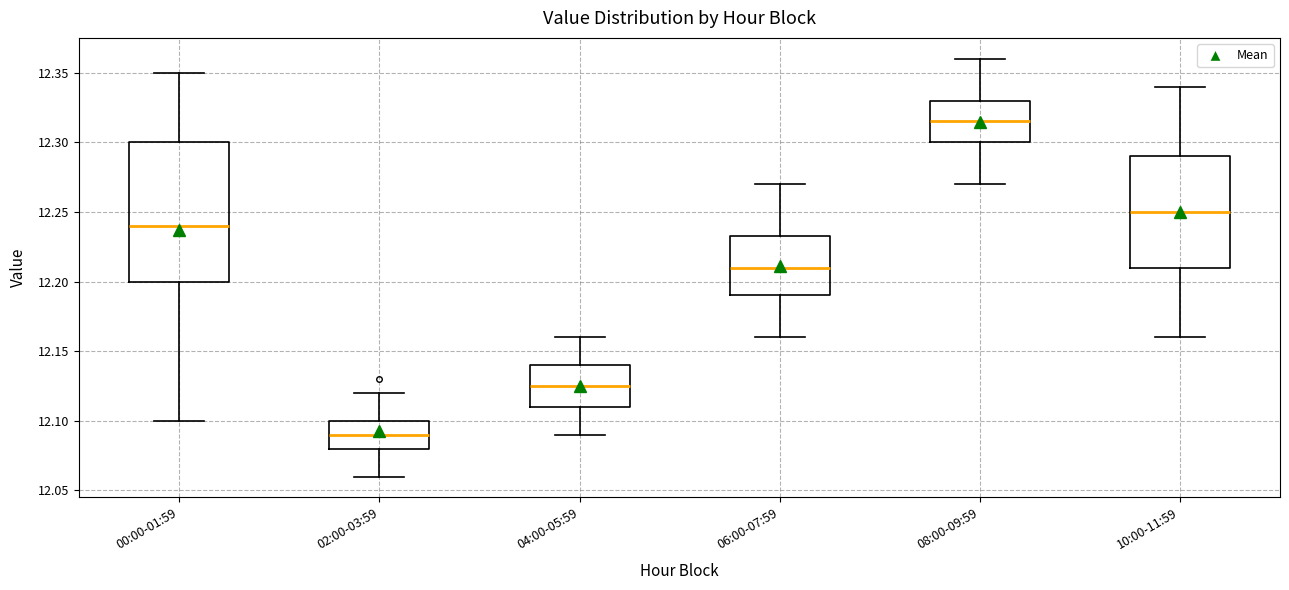

Where does the lower whisker of the box for 06:00-07:59 end on the y-axis? The values are not printed on the chart, so give them approximately, as read against the axis.

12.160